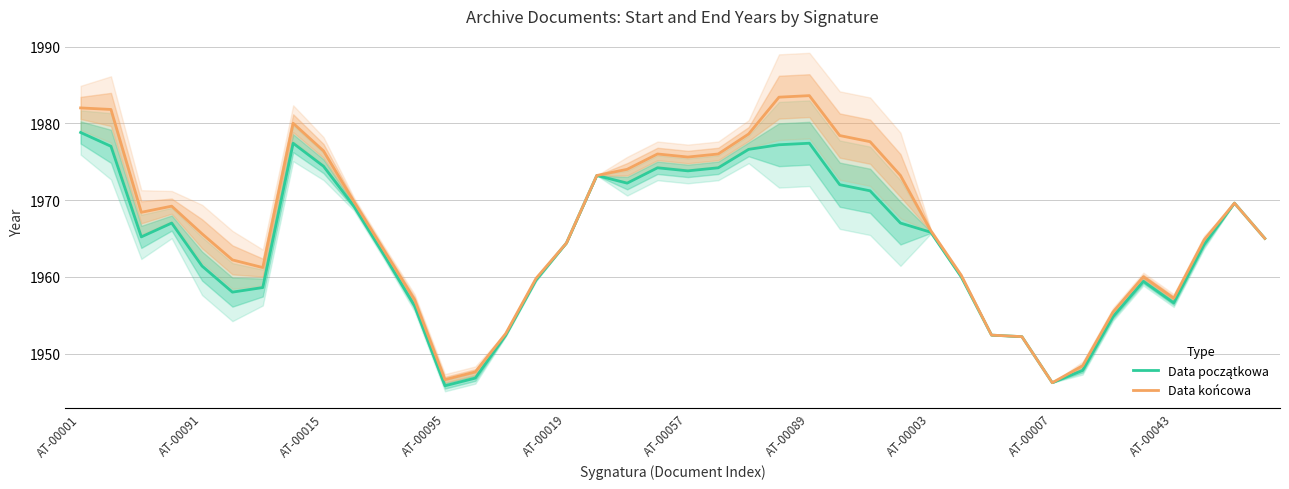

How many interior local peaks does the Data końcowa series have?

6